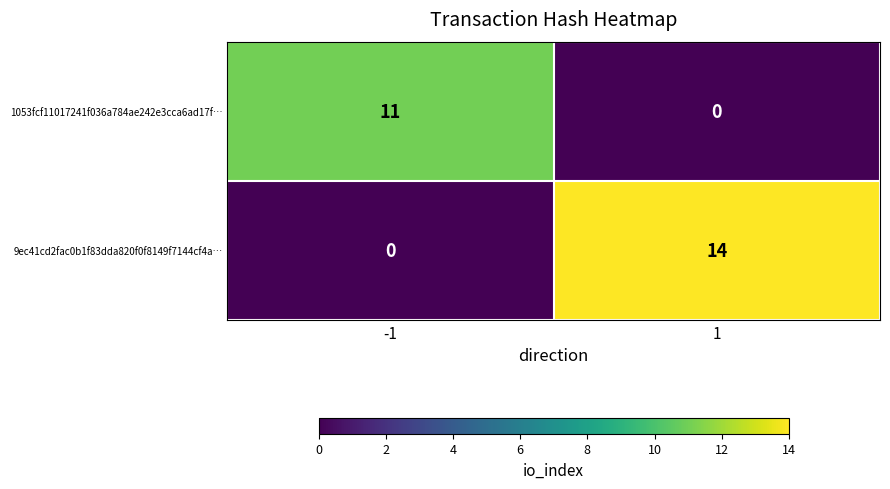

Reading left to right, extract all data points from this chart.

1053fcf11017241f036a784ae242e3cca6ad17f…: -1=11	1=0
9ec41cd2fac0b1f83dda820f0f8149f7144cf4a…: -1=0	1=14